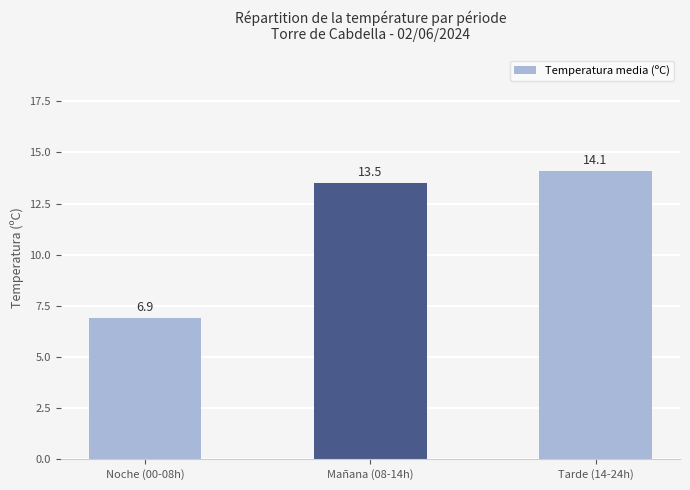

What is the change in value from Mañana (08-14h) to Tarde (14-24h)?

+0.6